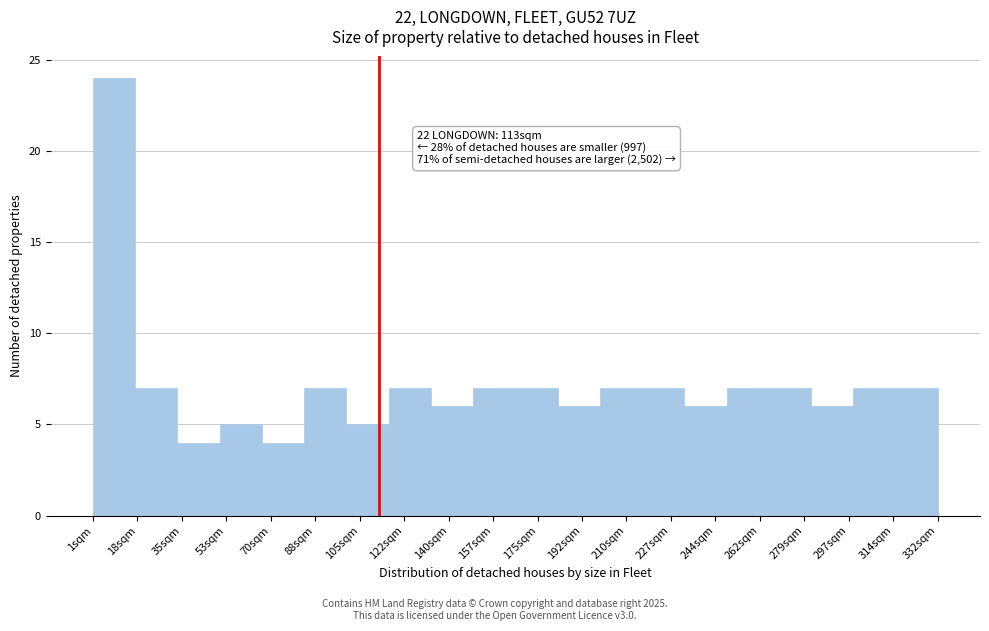

Which range on the x-axis has the tallest bar?

2 to 18